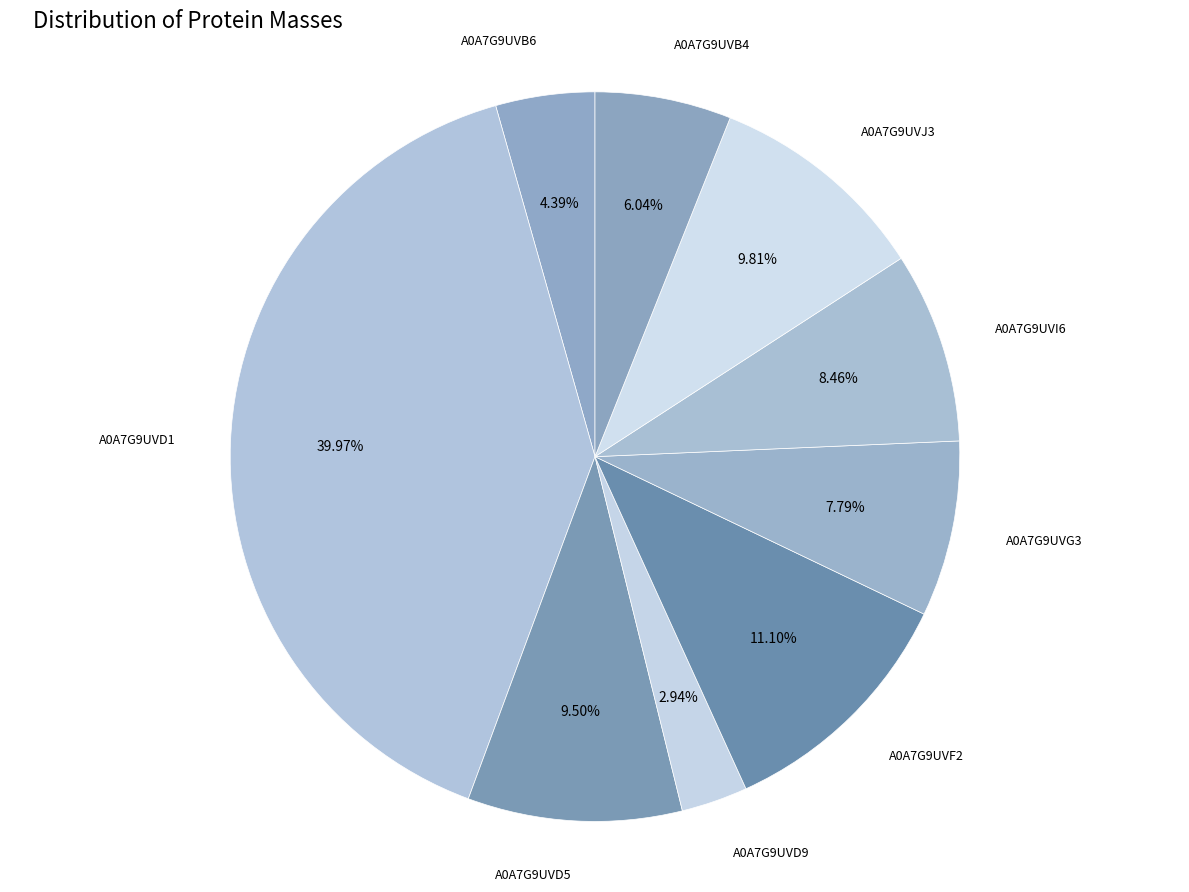

What percentage is NOT represented by A0A7G9UVI6?

91.5%